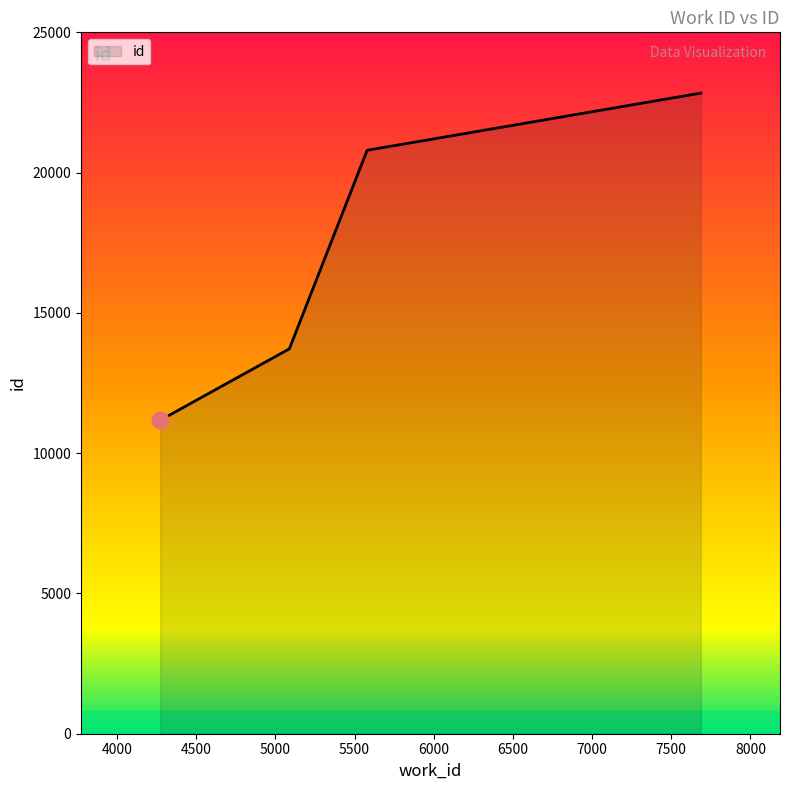

What is the maximum value shown in the chart?

22834